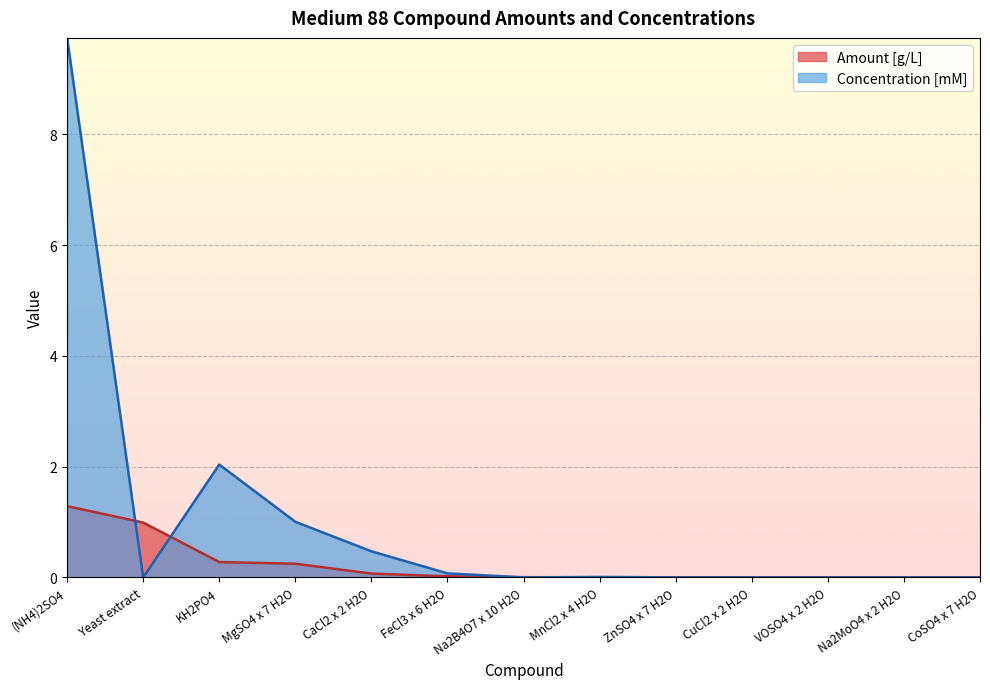

What is the highest value of the Amount [g/L] series?

1.3